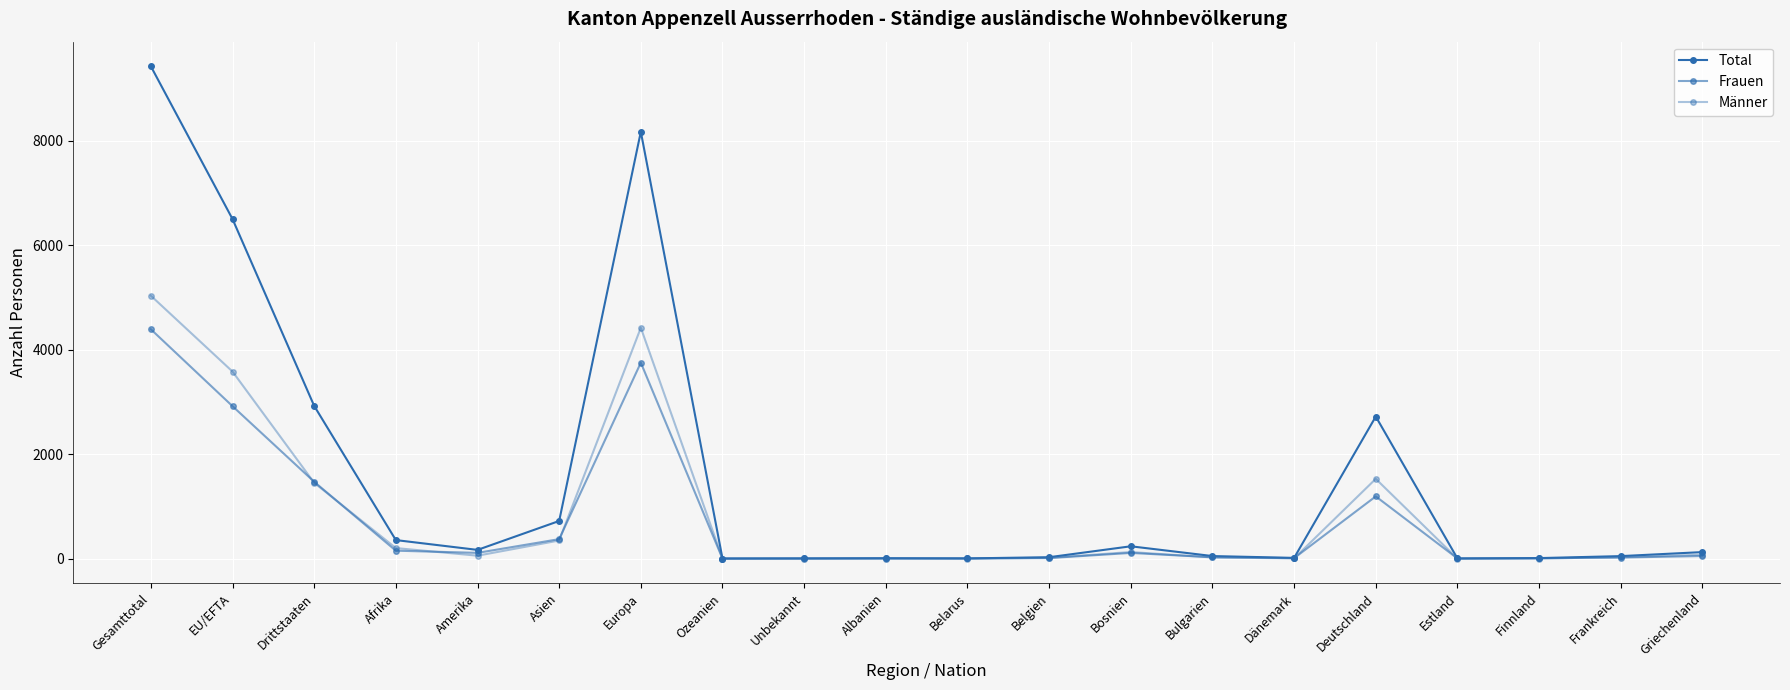

How many lines are shown in the chart?

3